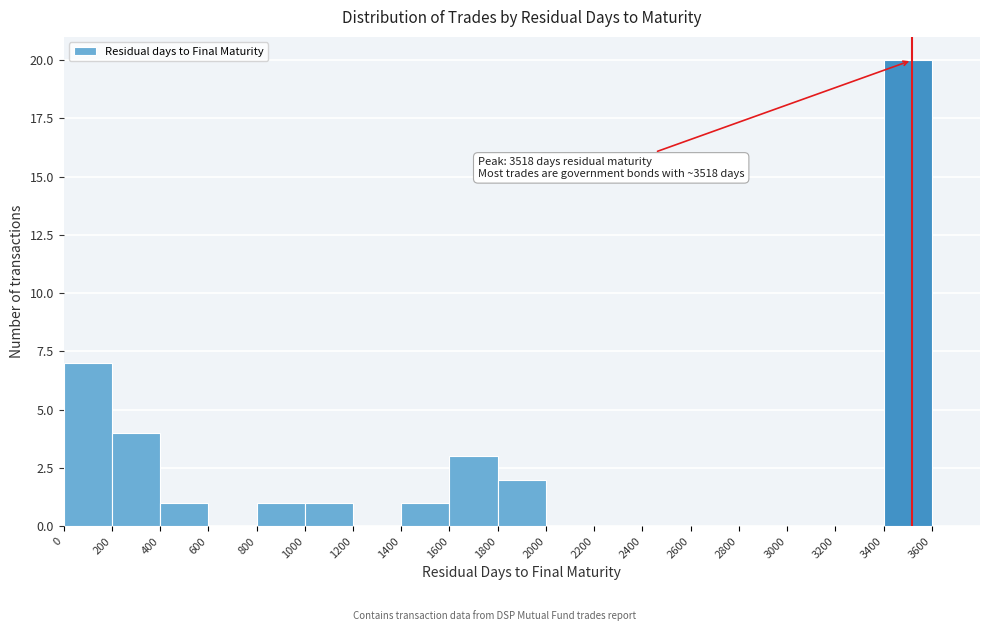

Over which range of the x-axis is the bar tallest?

3400 to 3600